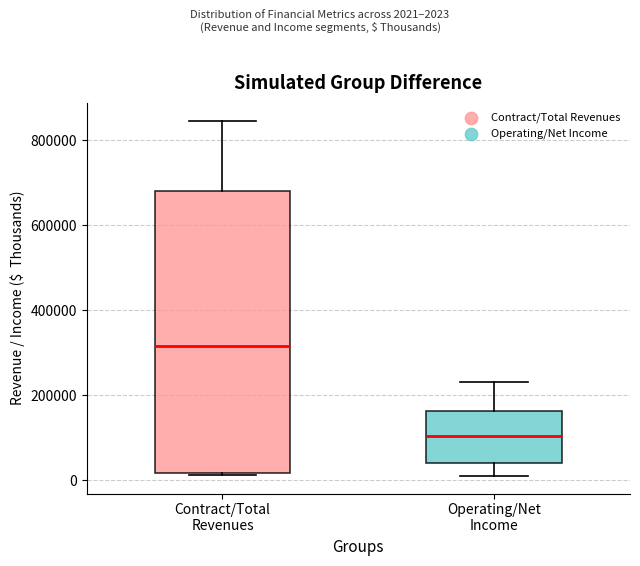

Which box is the tallest, from its lower edge to its upper edge?

Contract/Total Revenues